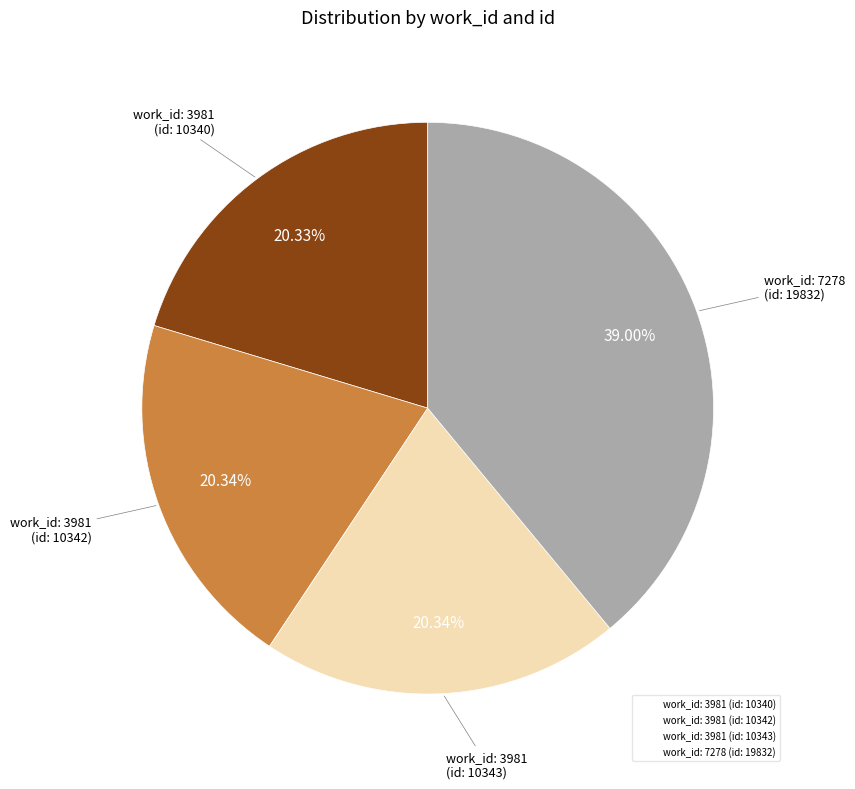

What portion of the pie excludes work_id: 7278 (id: 19832)?

61.0%